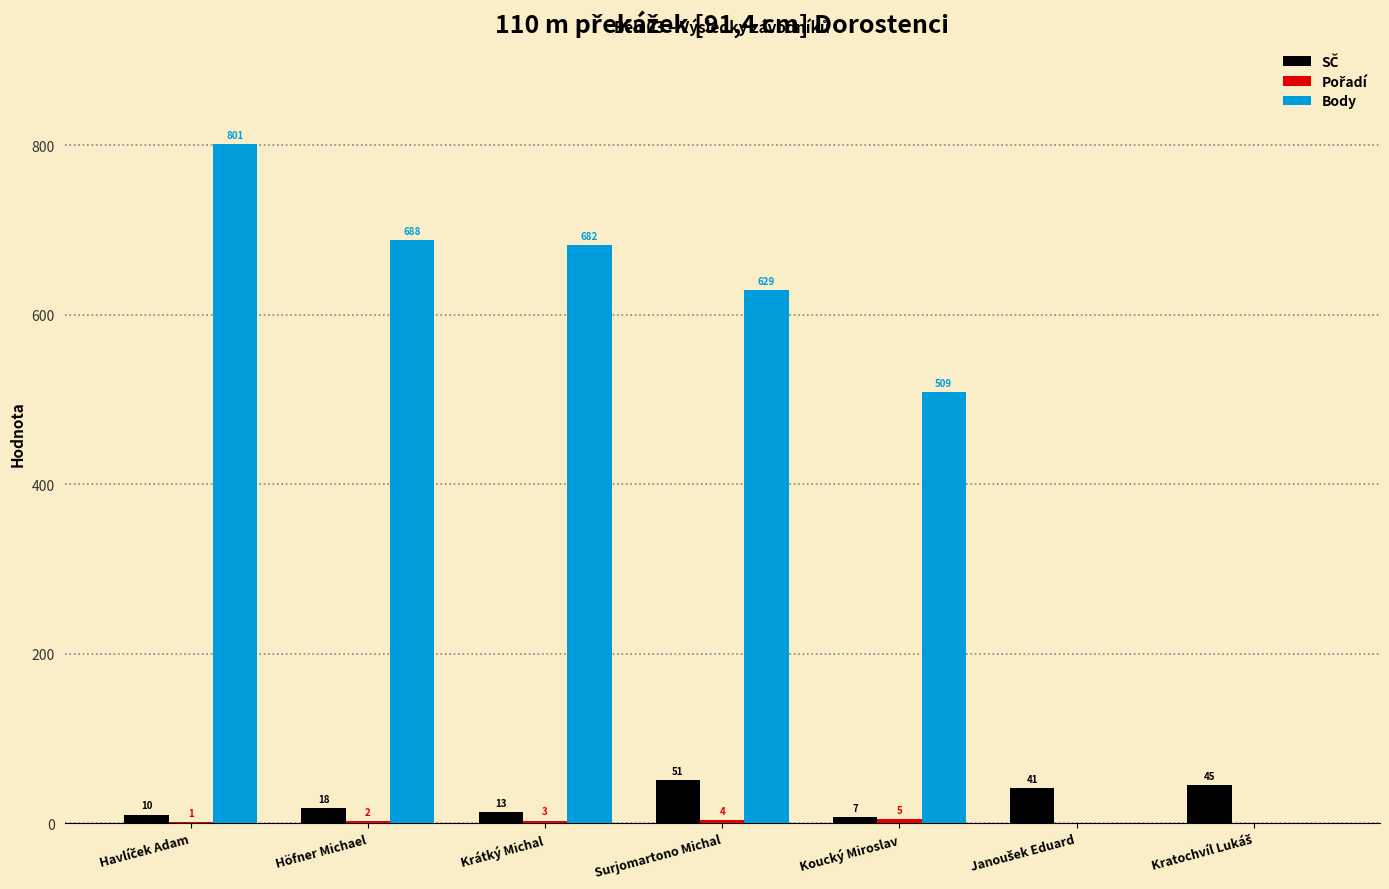

What is the sum of the Body values at Surjomartono Michal and Höfner Michael?

1317